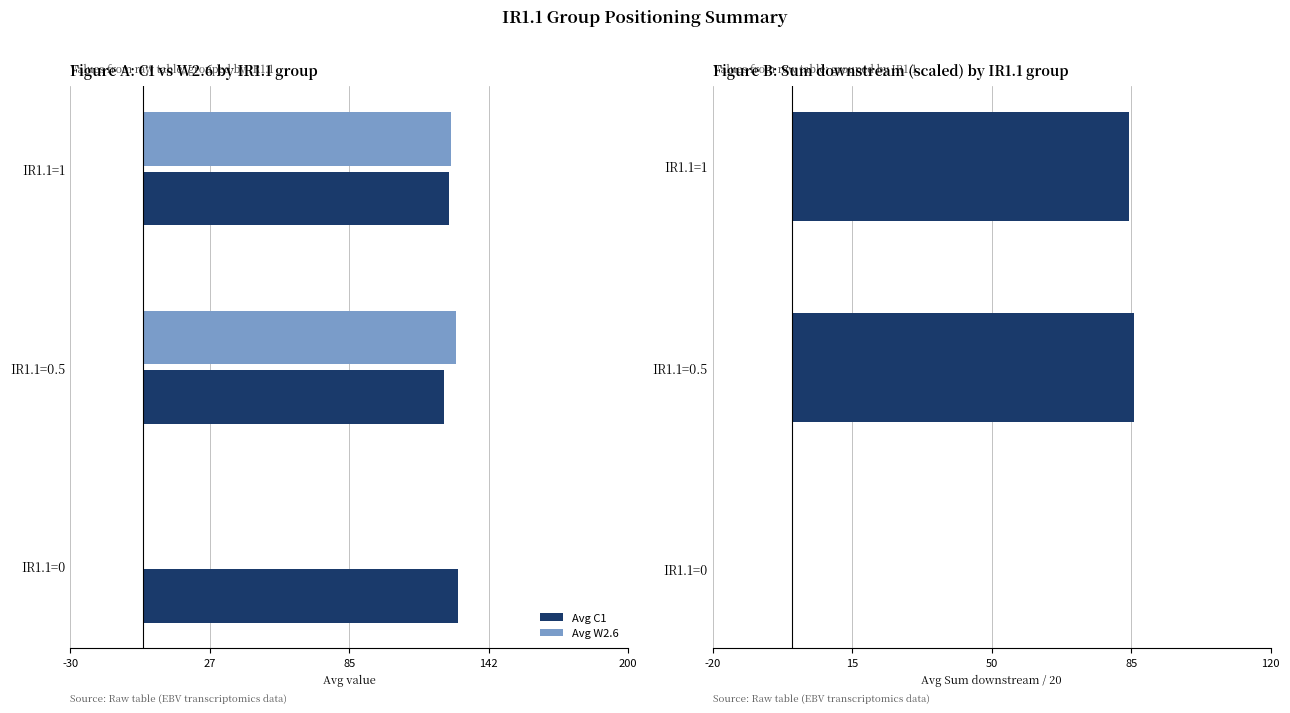

Does the chart contain any negative values?

No